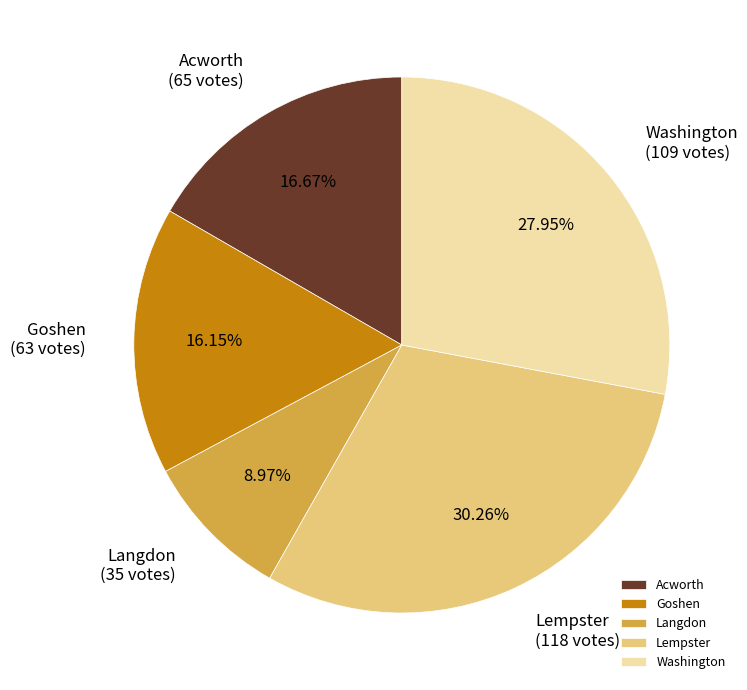

Count the number of slices in the pie.

5